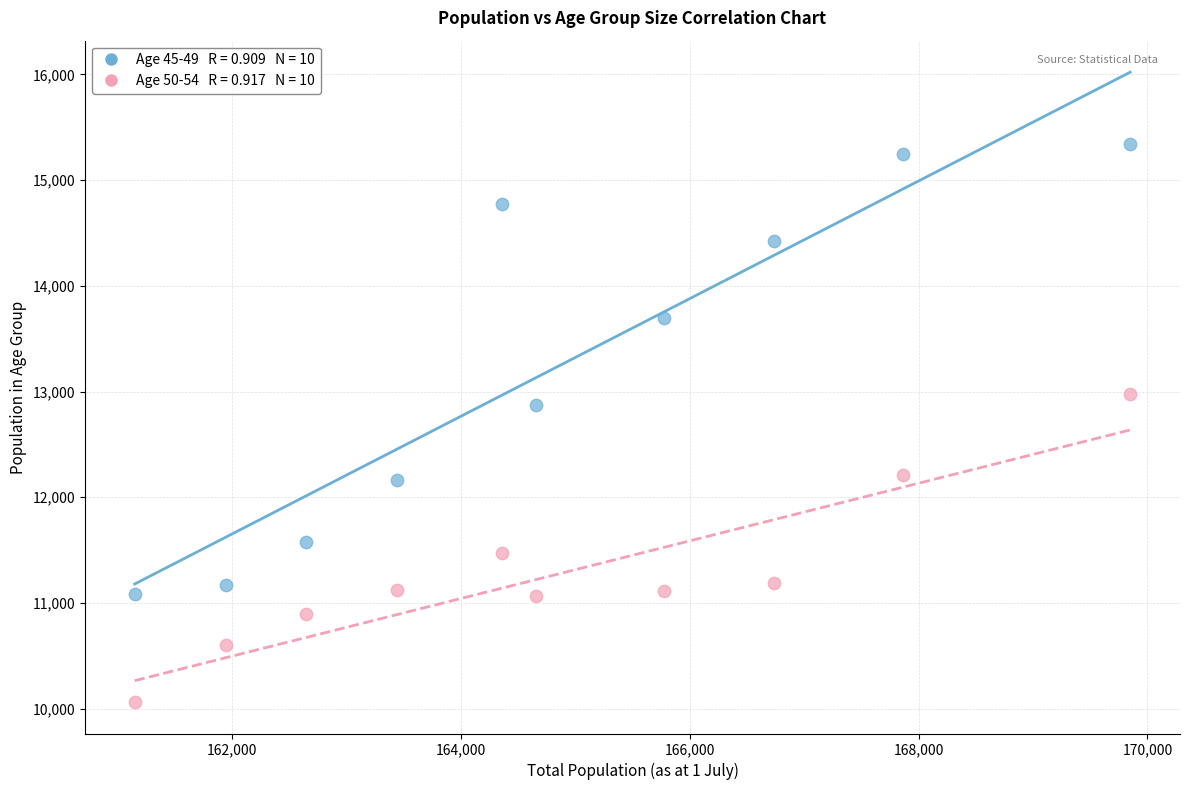

Across all data points, what is the range of X values (max minus min)?

8703